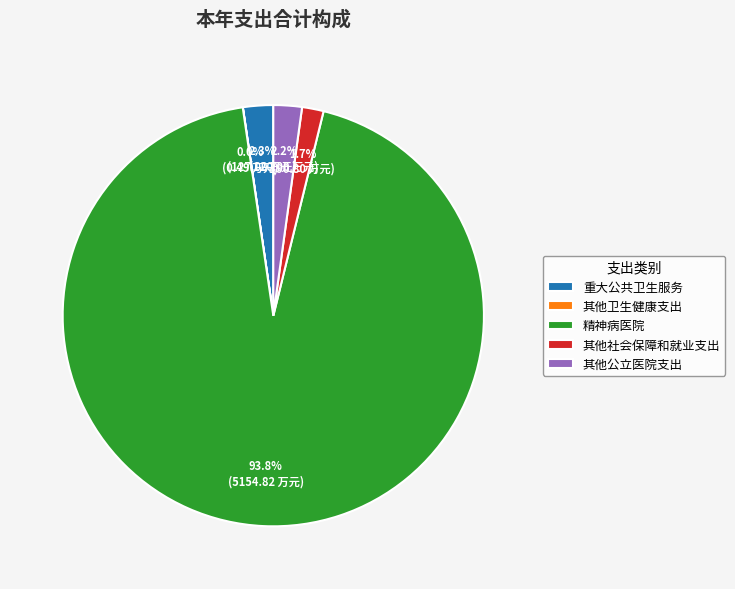

Is there any slice that represents more than half of the pie?

Yes